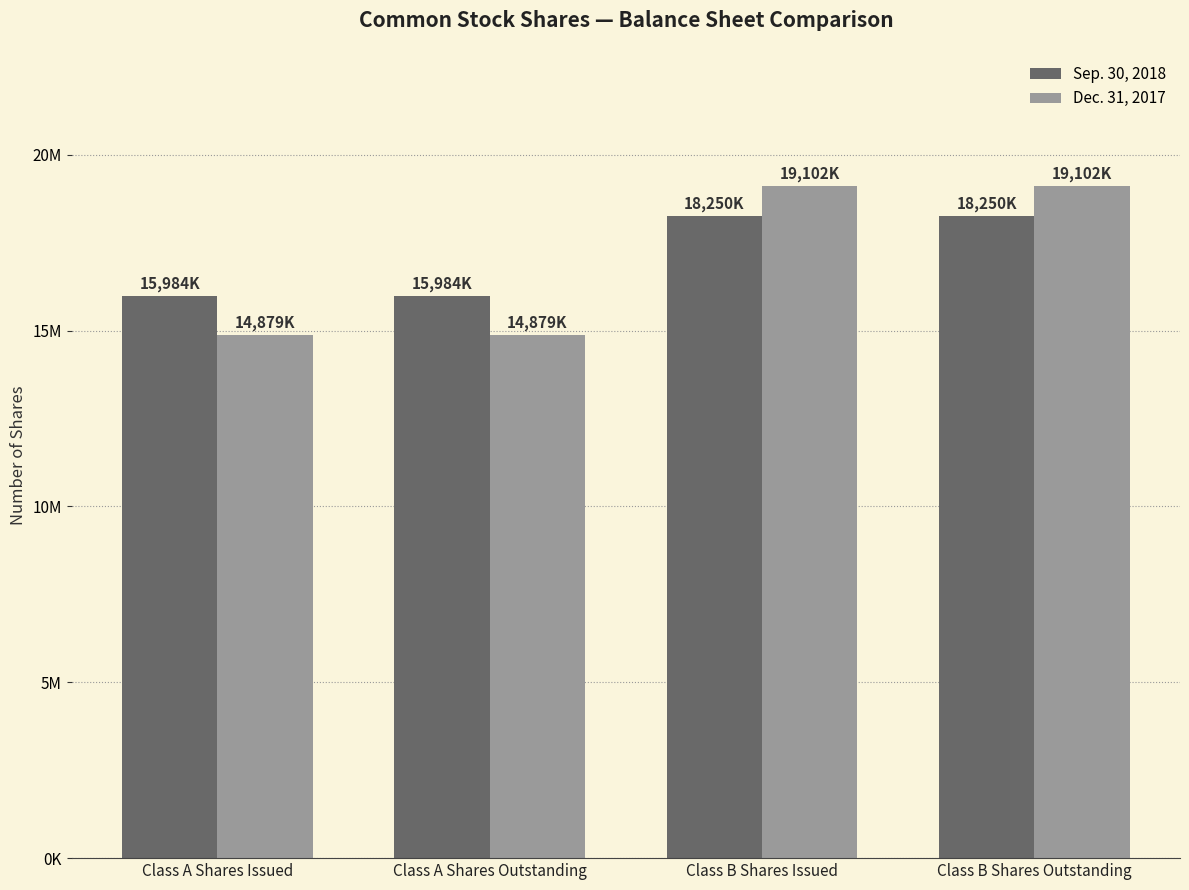

List the series in order of their overall mean, highest first.

Sep. 30, 2018, Dec. 31, 2017